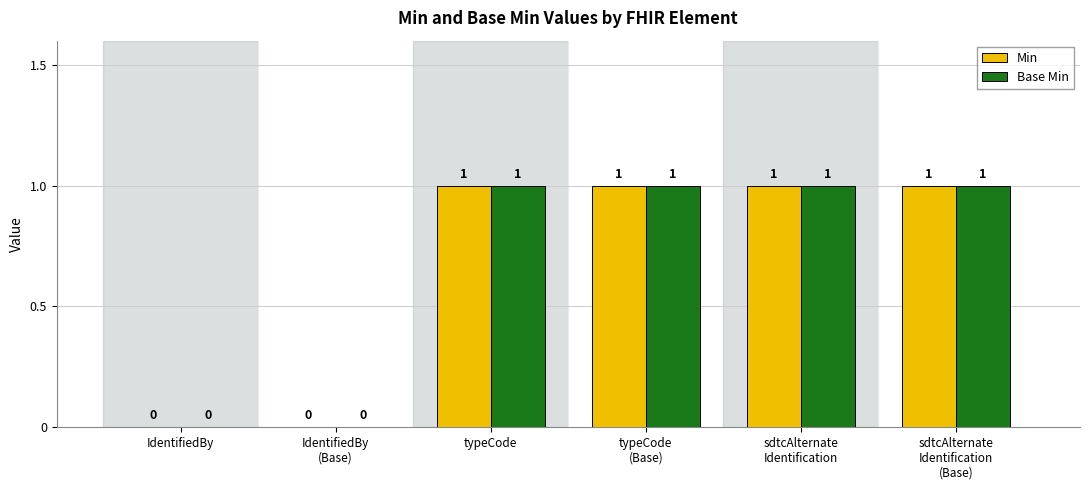

What is the sum of all Base Min values?

4